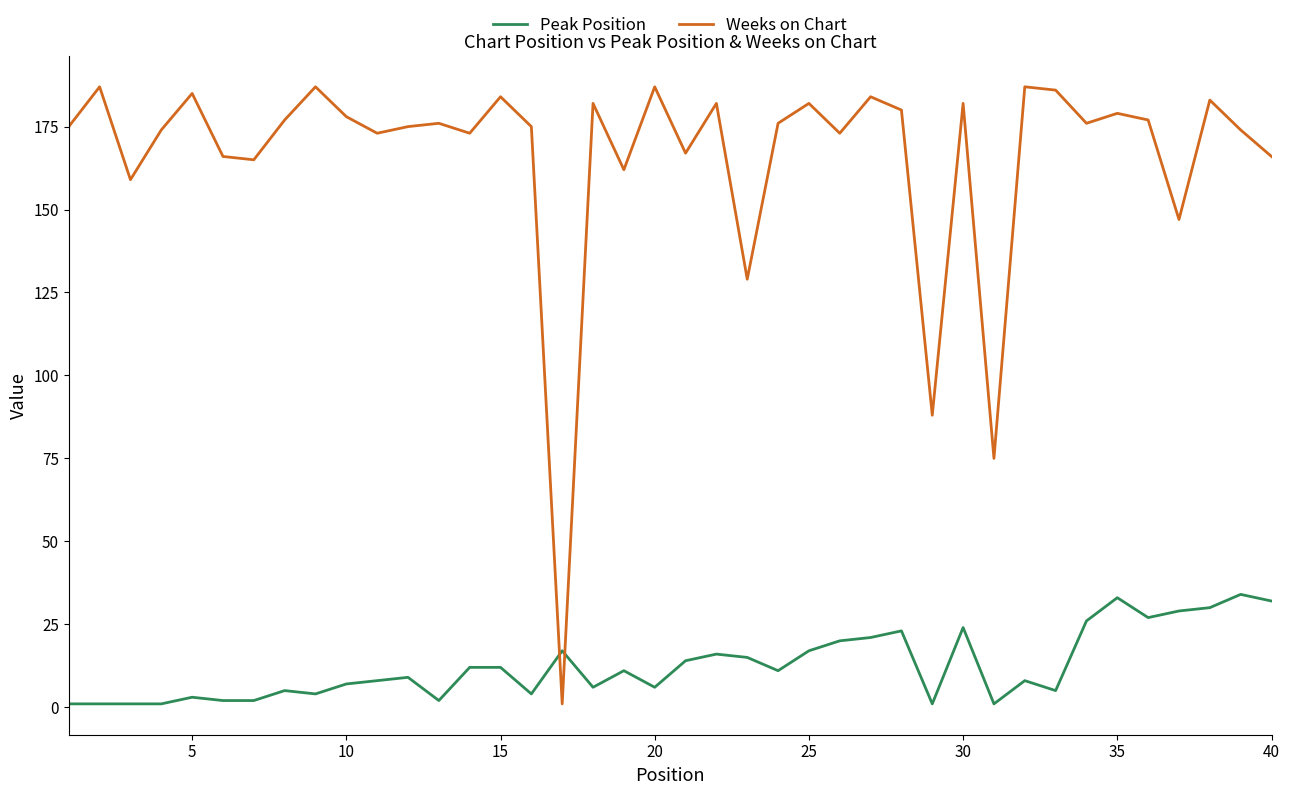

Rank the series by their maximum value, from highest to lowest.

Weeks on Chart, Peak Position